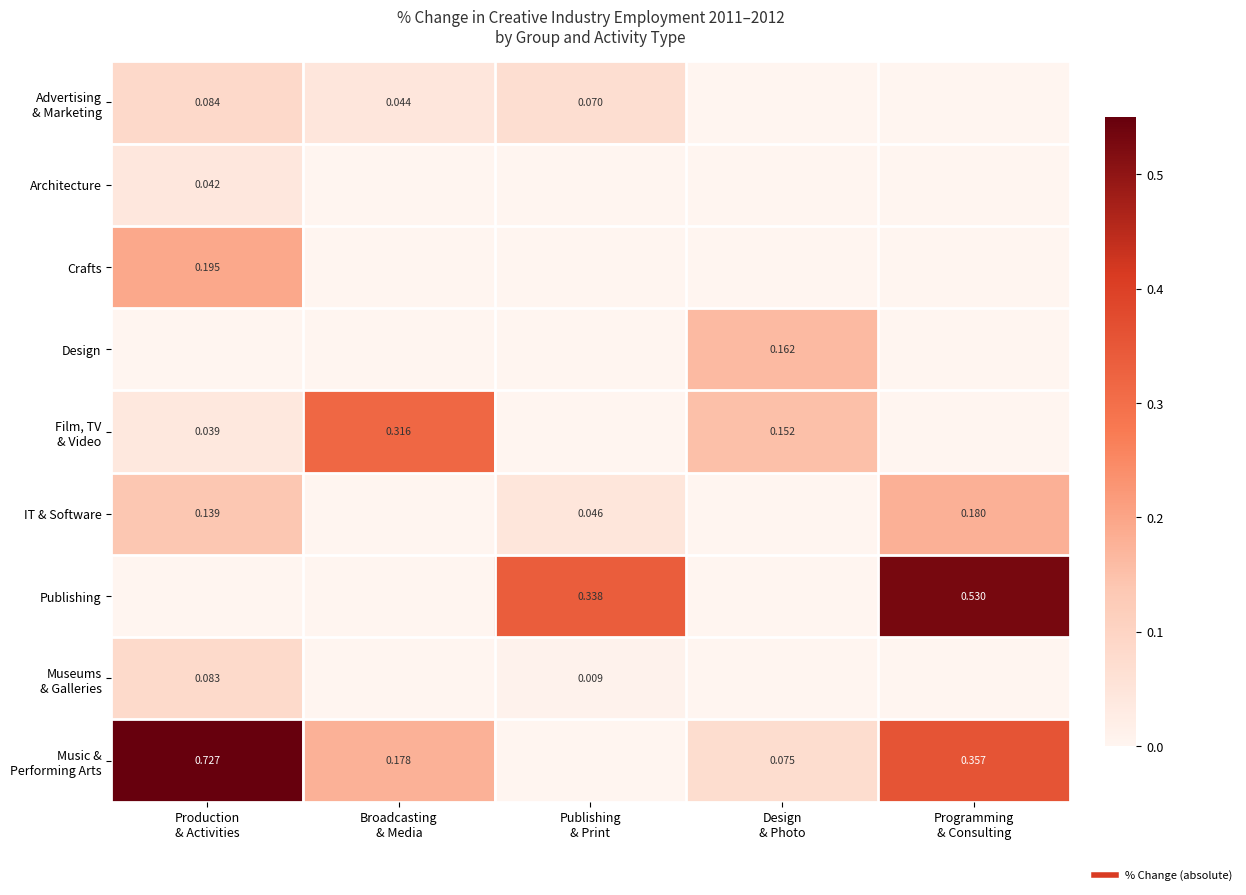

Count the number of data series in this chart.

9